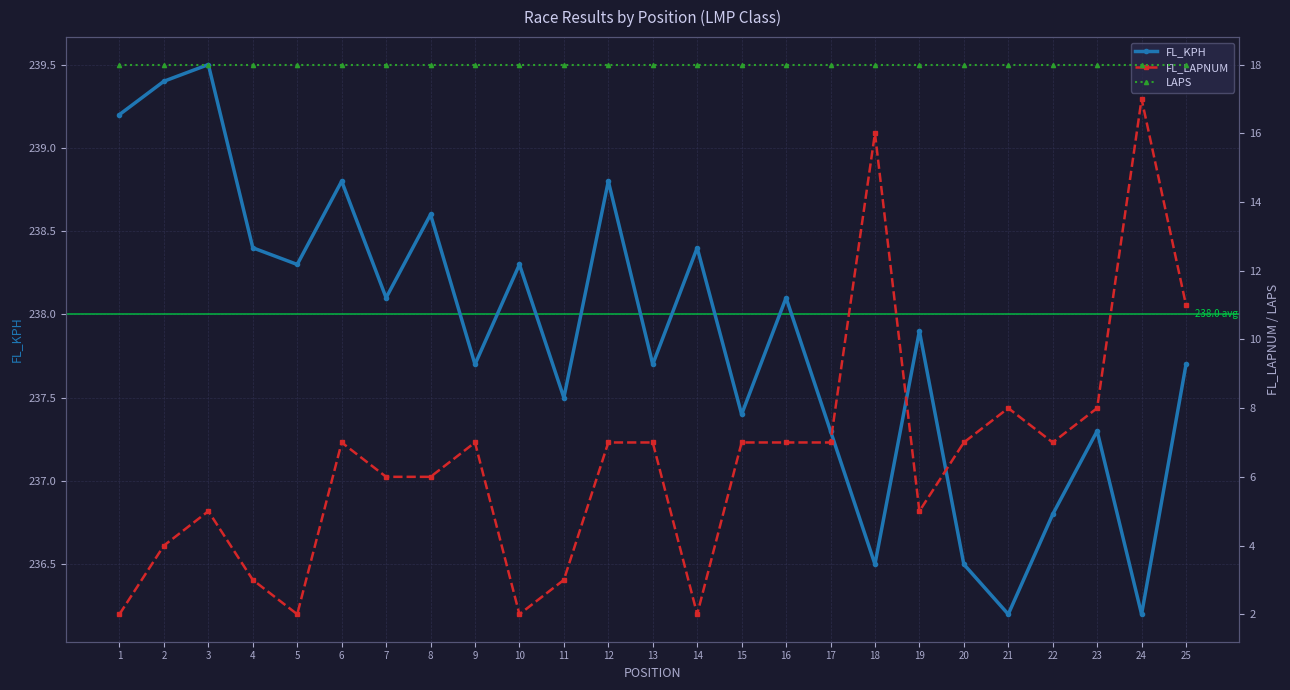

How many series are shown in this chart?

3